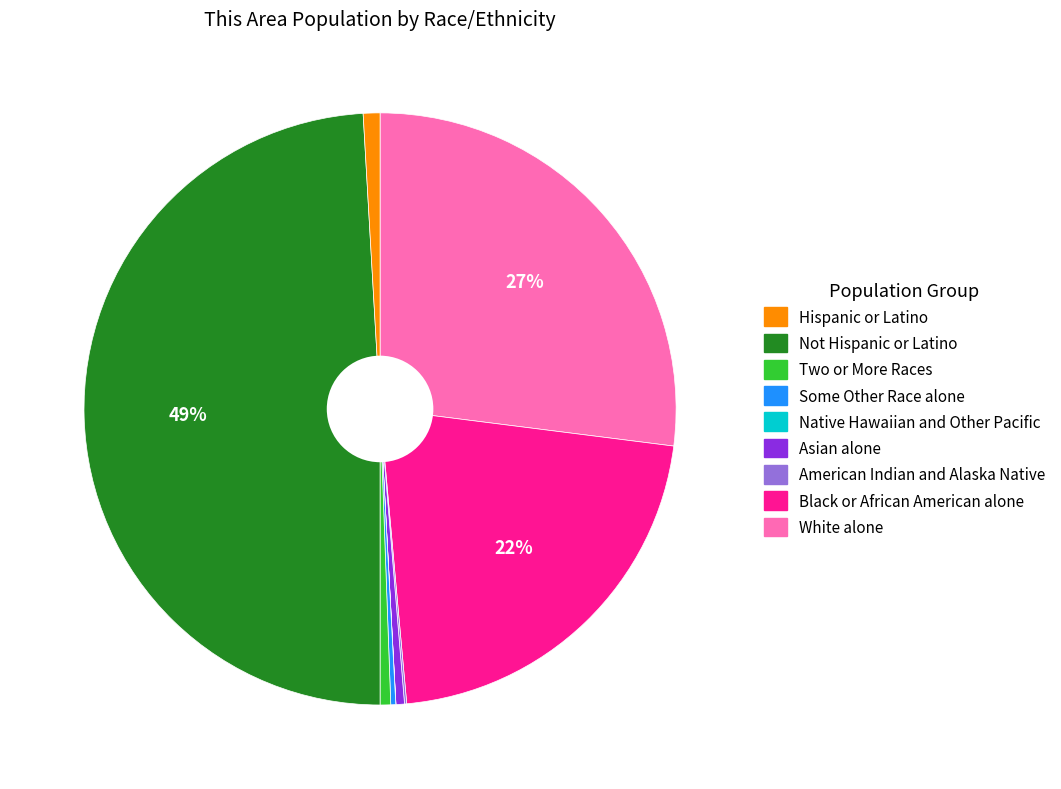

To the nearest percent, what is the average slice percentage?

11%